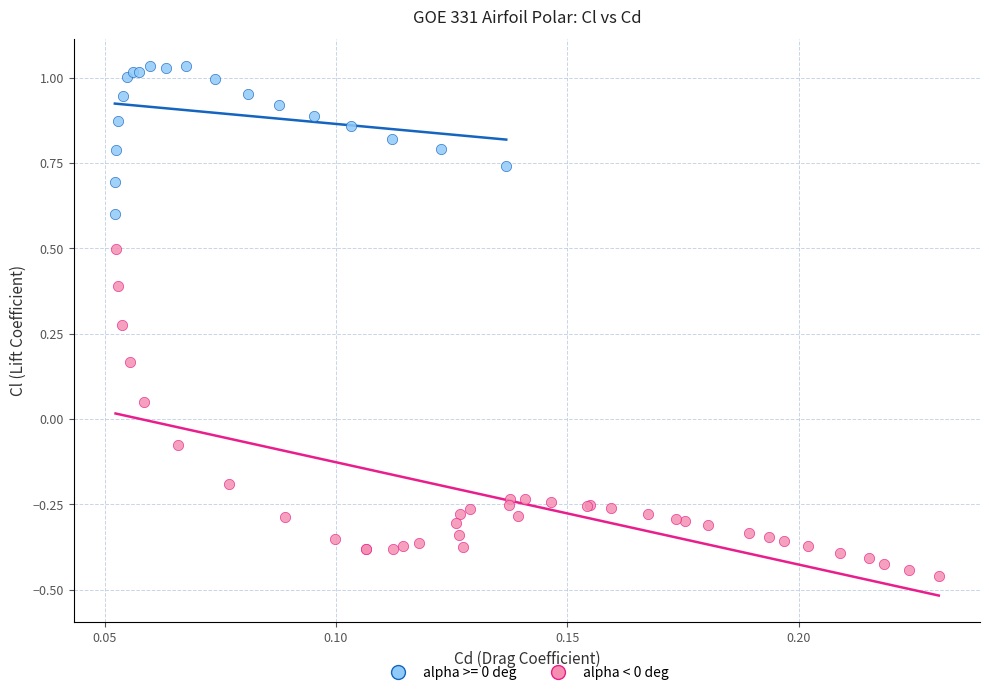

Which series reaches the minimum Y coordinate?

alpha < 0 deg